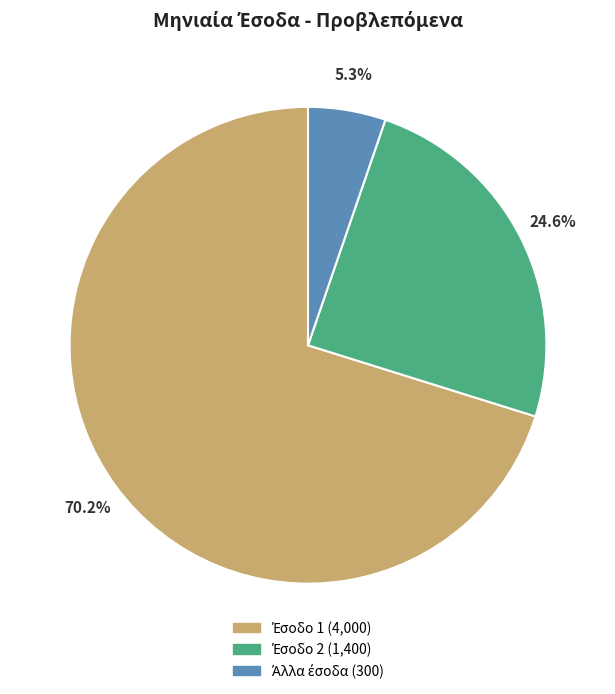

Does any single category account for the majority?

Yes